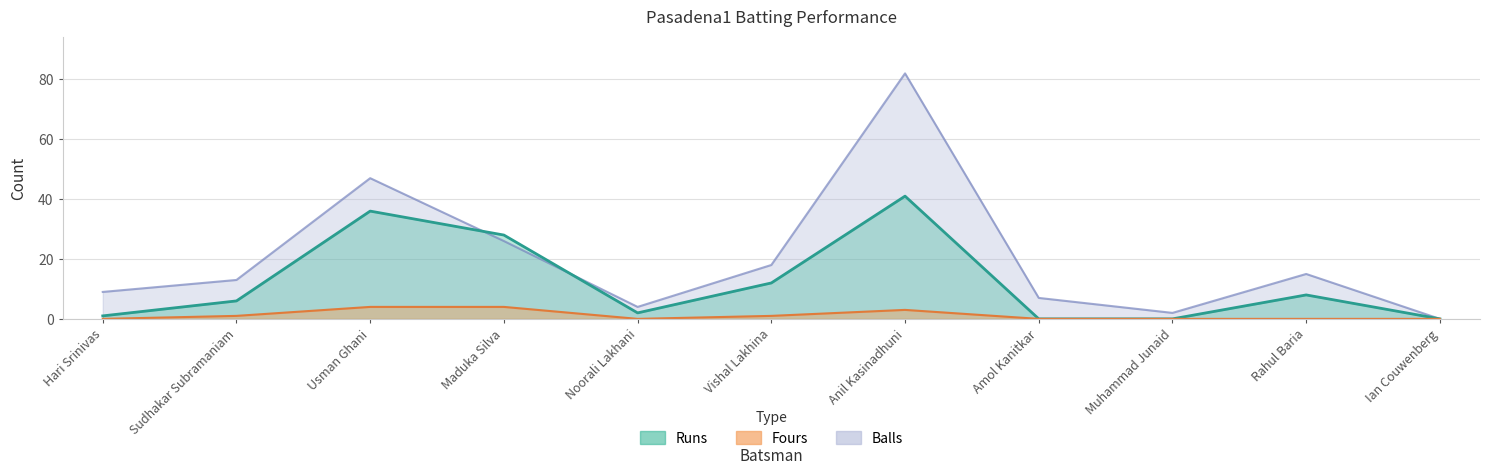

How many interior local valleys does the Runs series have?

1